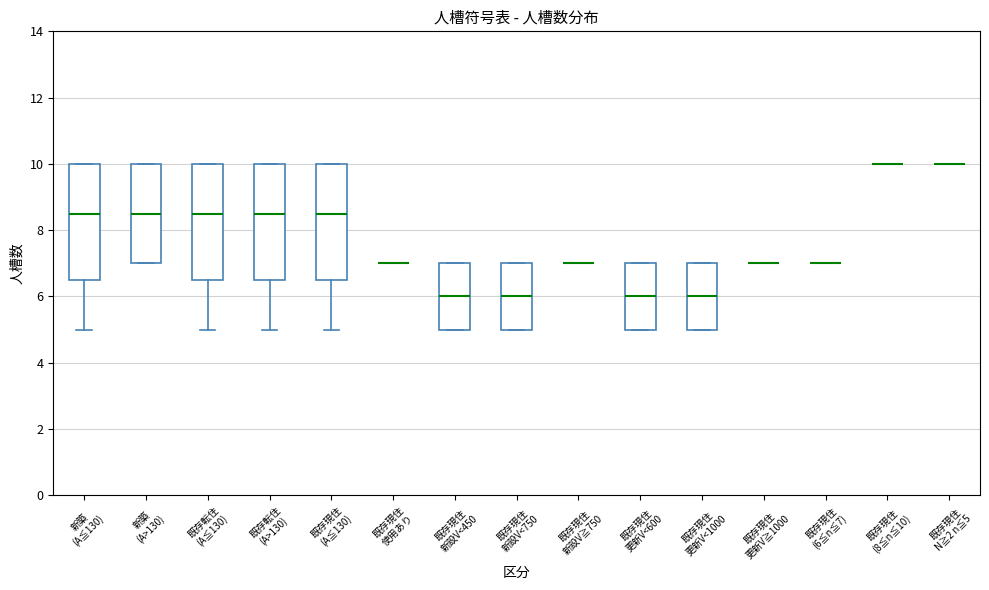

Where is the lower edge of the box for 既存現住 更新V<1000 on the y-axis? The values are not printed on the chart, so give them approximately, as read against the axis.

5.0